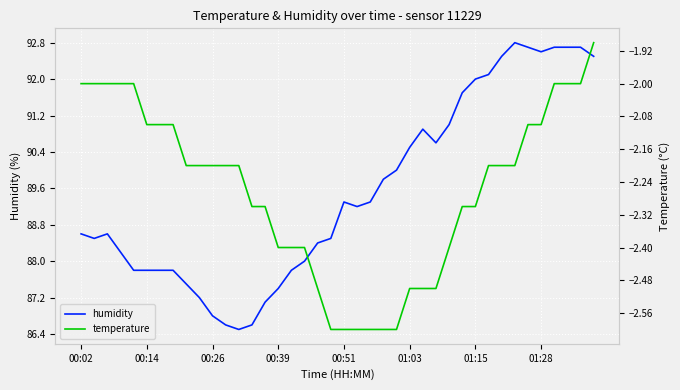

How many data points in temperature are above -2?

1